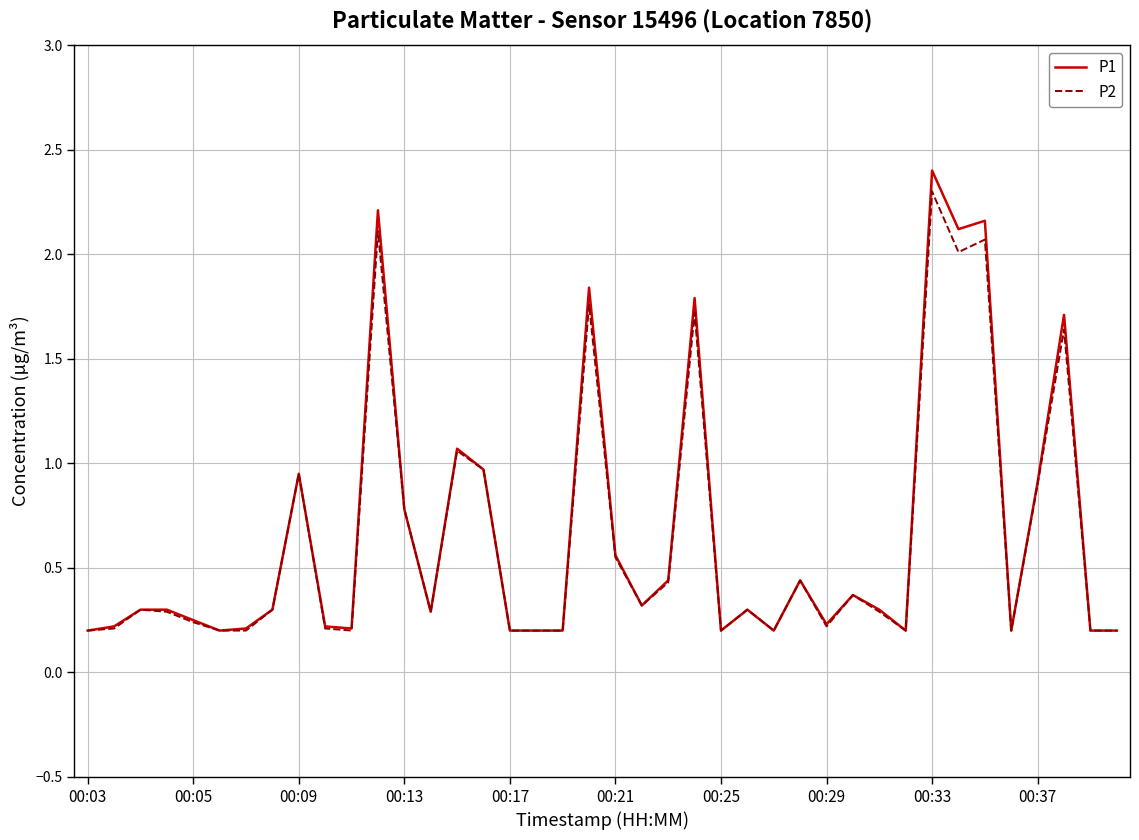

Which series has the widest spread of values?

P1